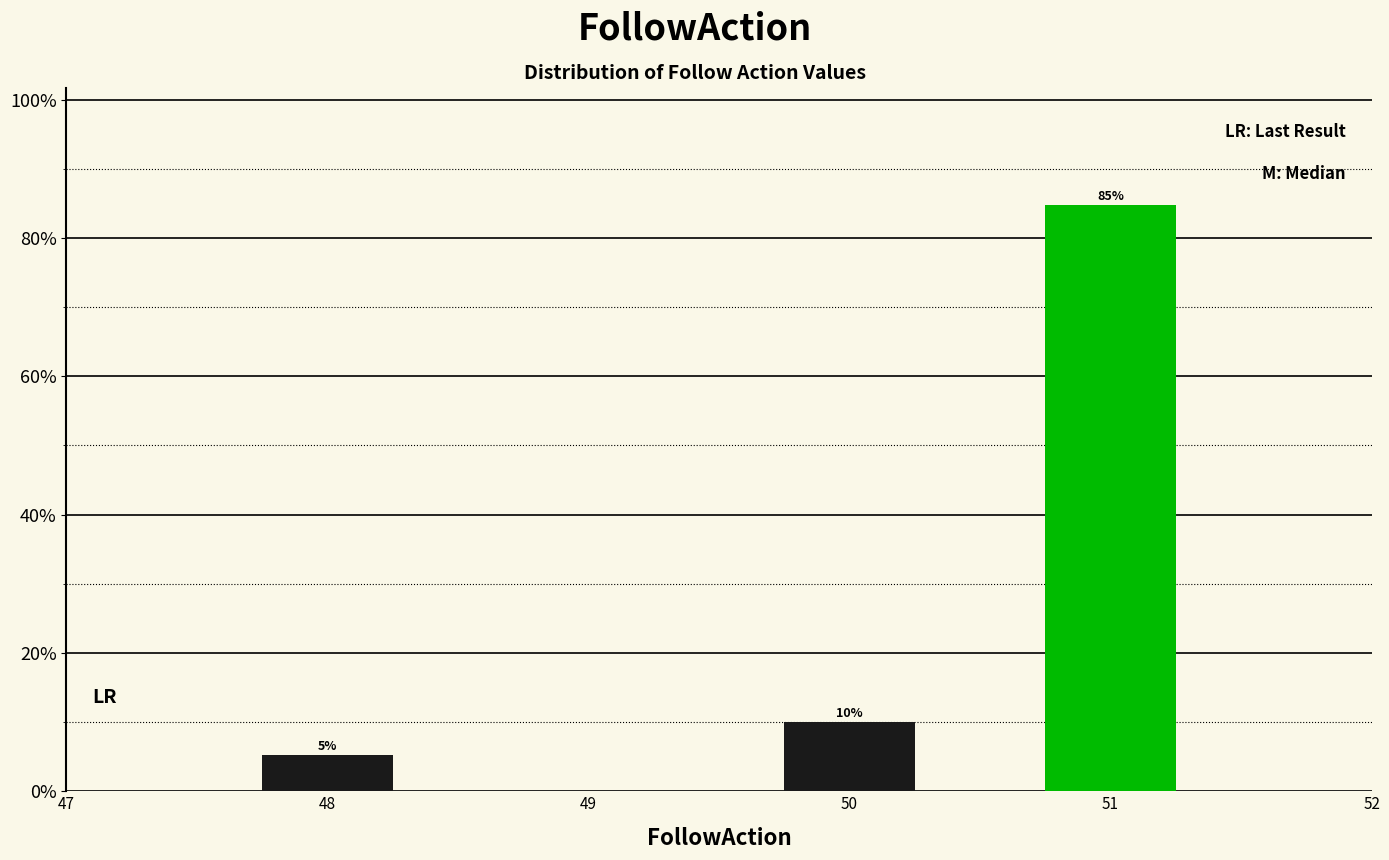

What is the average value?

33.3